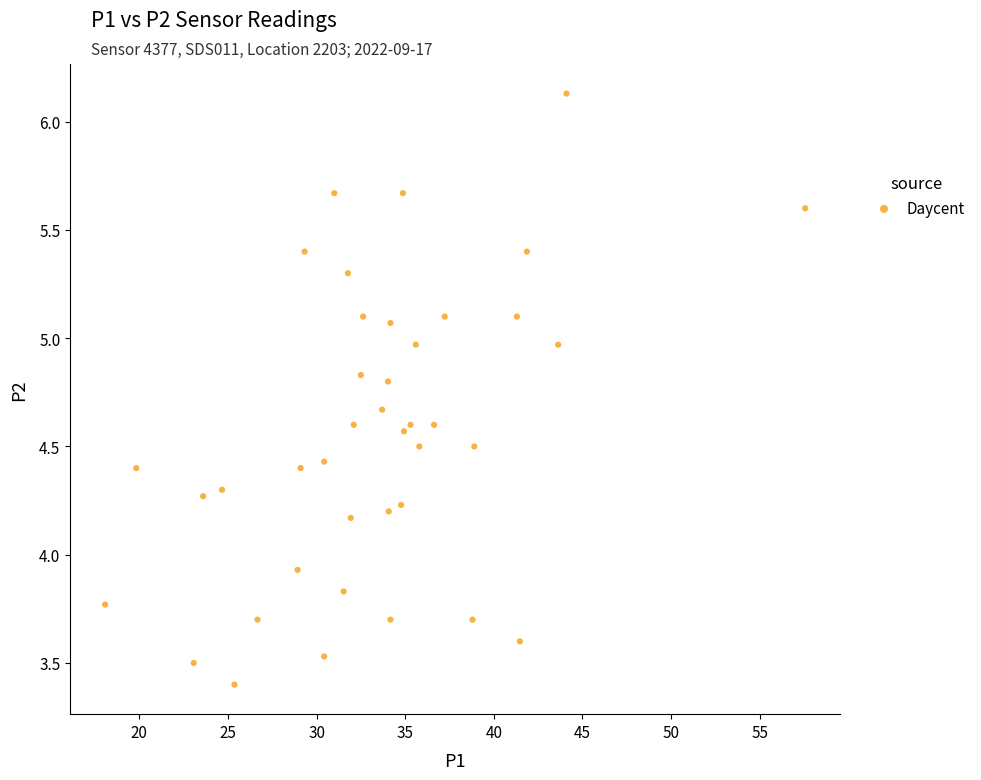

What Y value in the scatter plot is closest to 4?

3.9